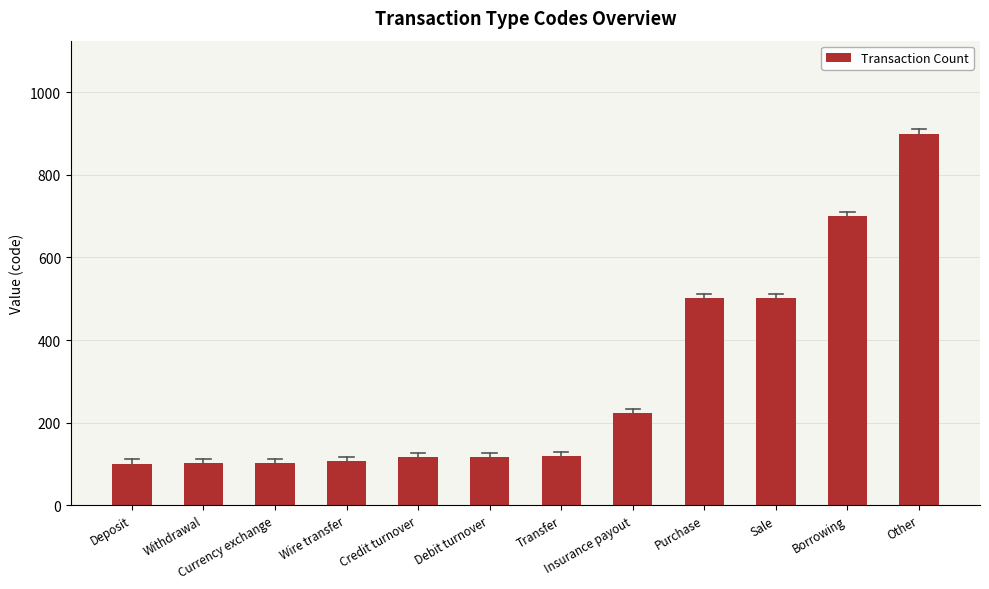

What position from the left is Transfer?

7